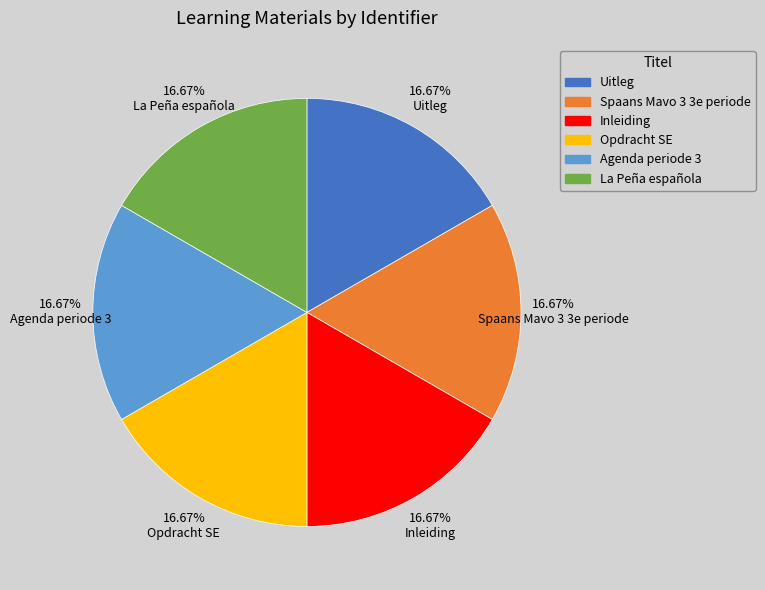

Combined, do 16.67% La Peña española and 16.67% Inleiding account for over 50%?

No